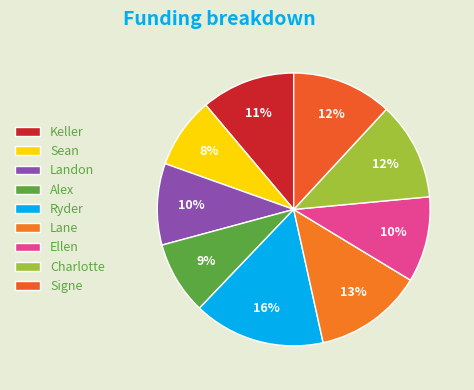

To the nearest percent, what percentage of the pie is Landon?

10%